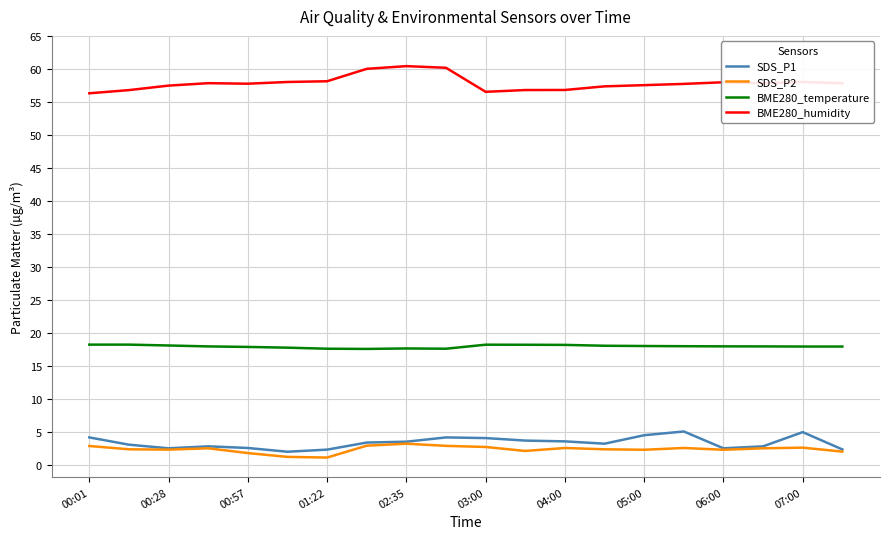

True or false: BME280_humidity and SDS_P2 intersect in this chart.

False